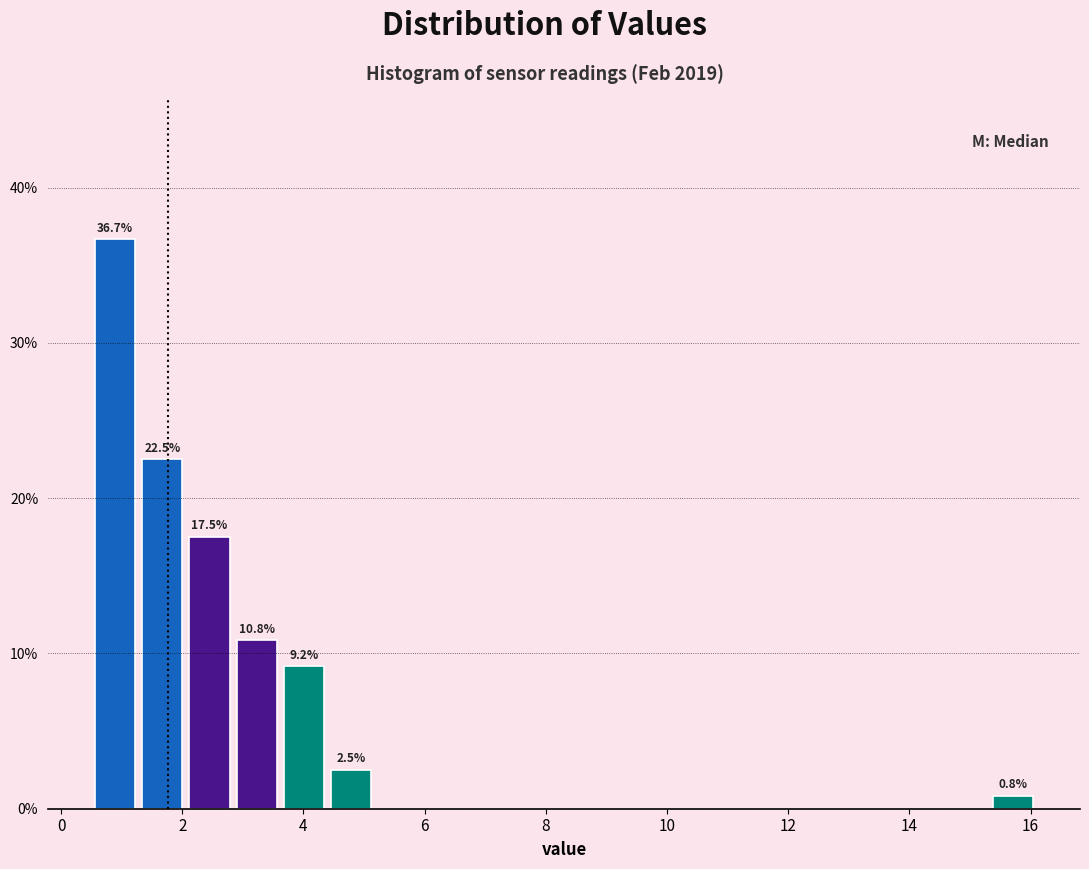

Read against the x-axis, roughly where is the centre of the tallest bar?

0.8